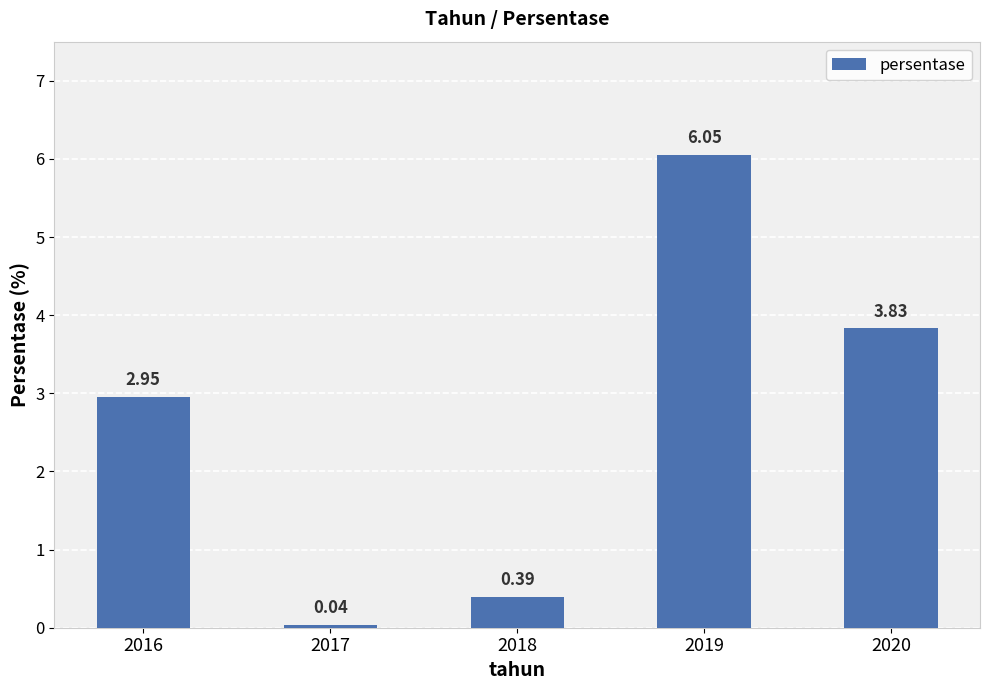

Approximately how many times larger is the value at 2020 compared to 2019?

0.6